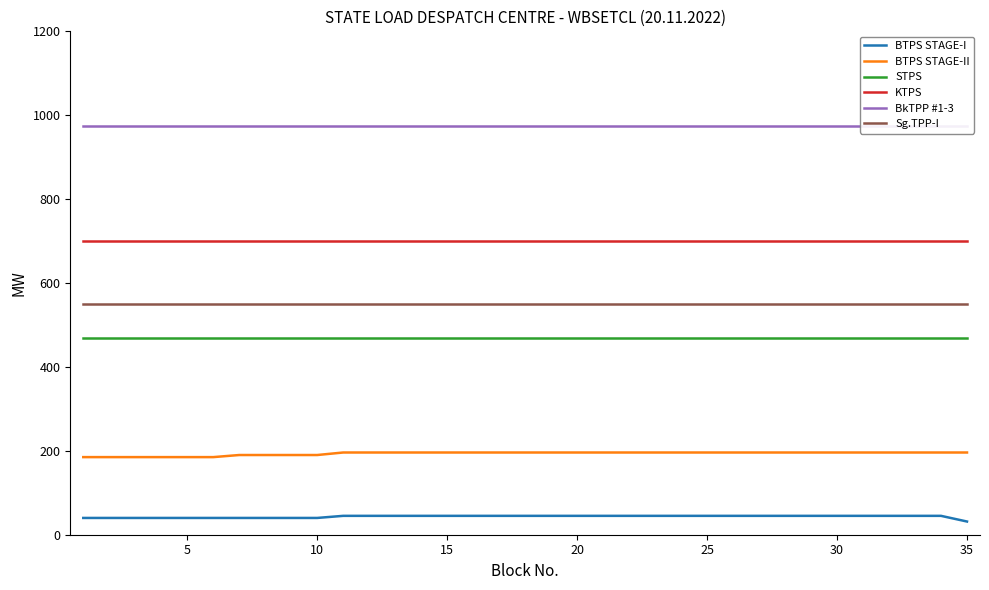

What is the spread (max minus min) of values at 30?

935.0